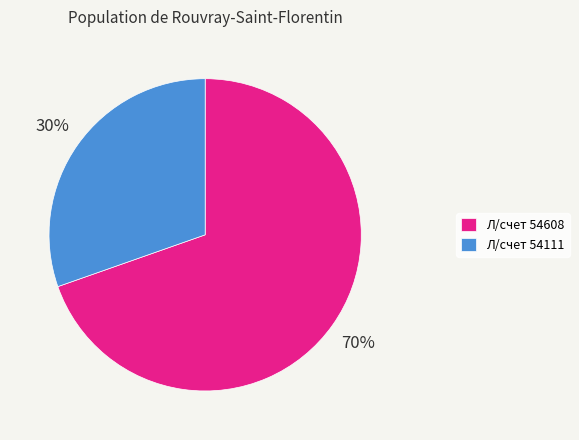

What is the ratio of the value at Л/счет 54111 to the value at Л/счет 54608?

0.4